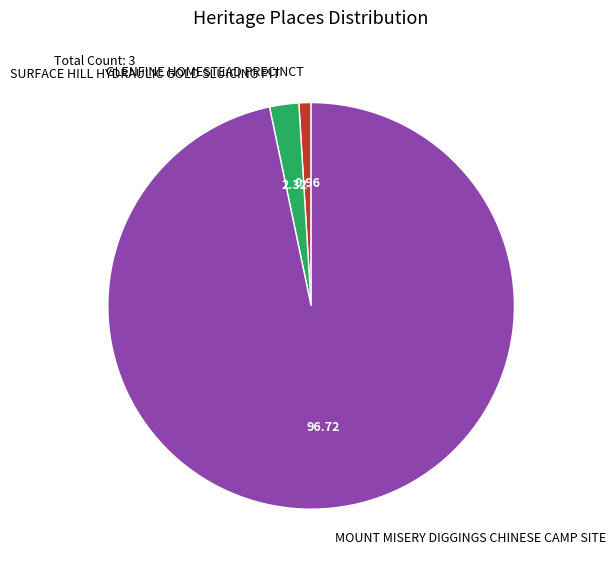

Do GLENFINE HOMESTEAD PRECINCT and SURFACE HILL HYDRAULIC GOLD SLUICING PIT together represent more than half of the pie?

No